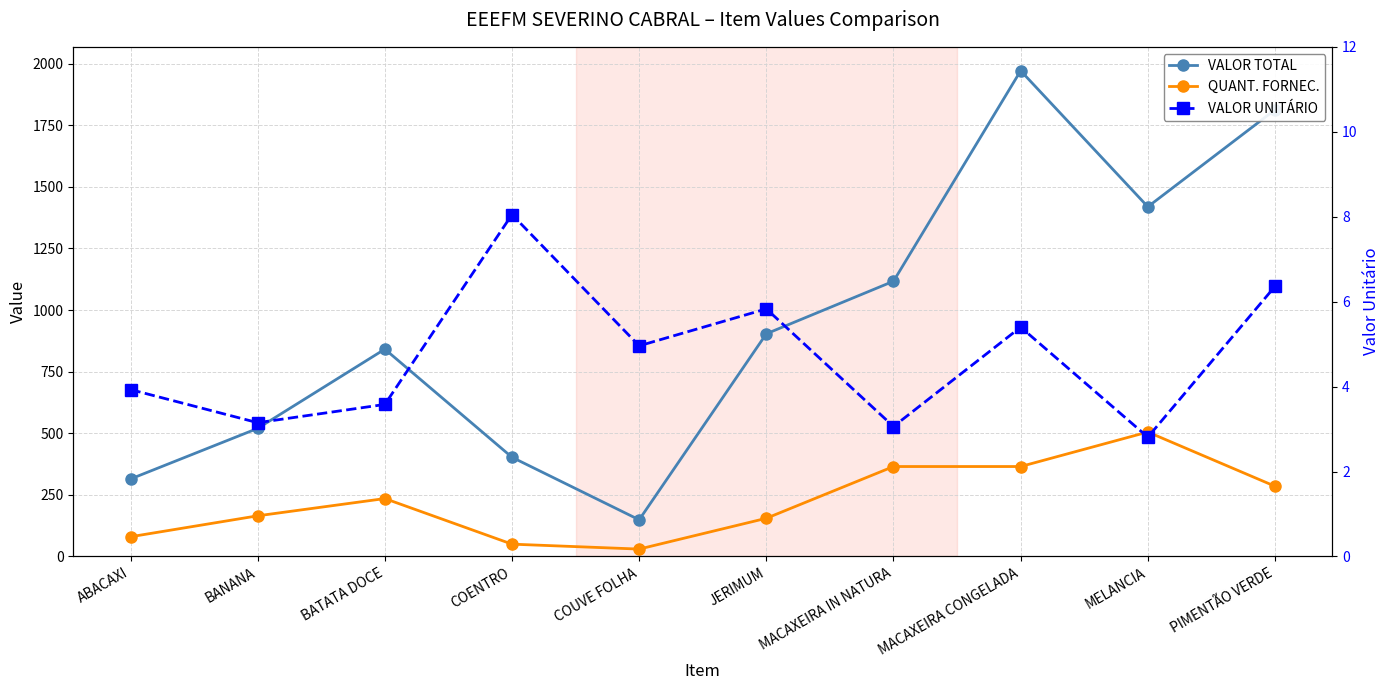

The value of QUANT. FORNEC. at COENTRO is 19.3. True or false?

False